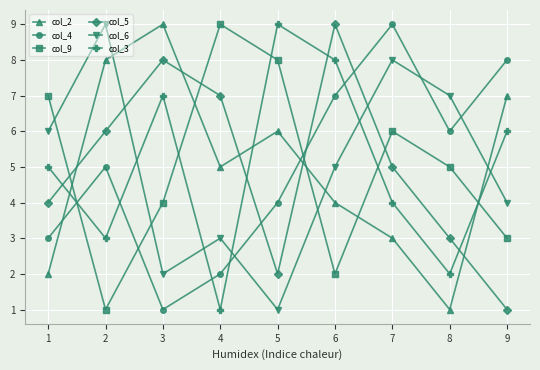

What is the difference between the col_4 values at 3 and 6?

6